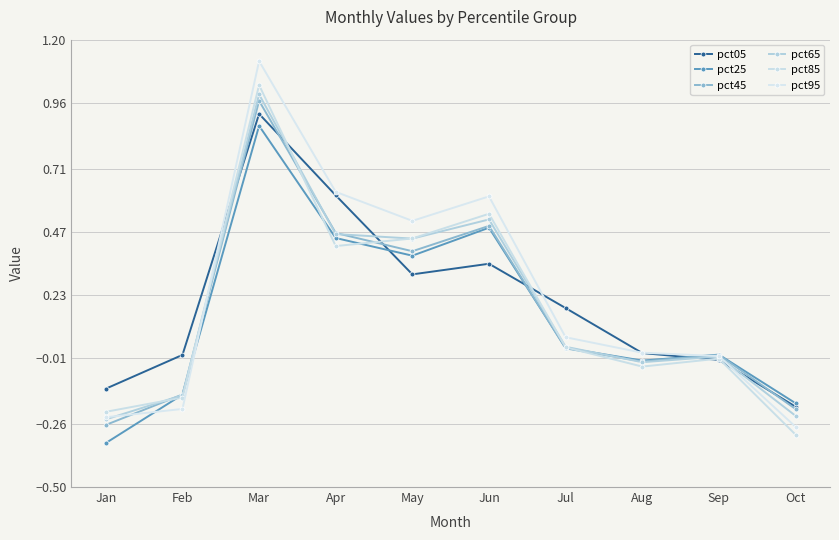

The pct25 series shows -0.1 at Oct. True or false?

False